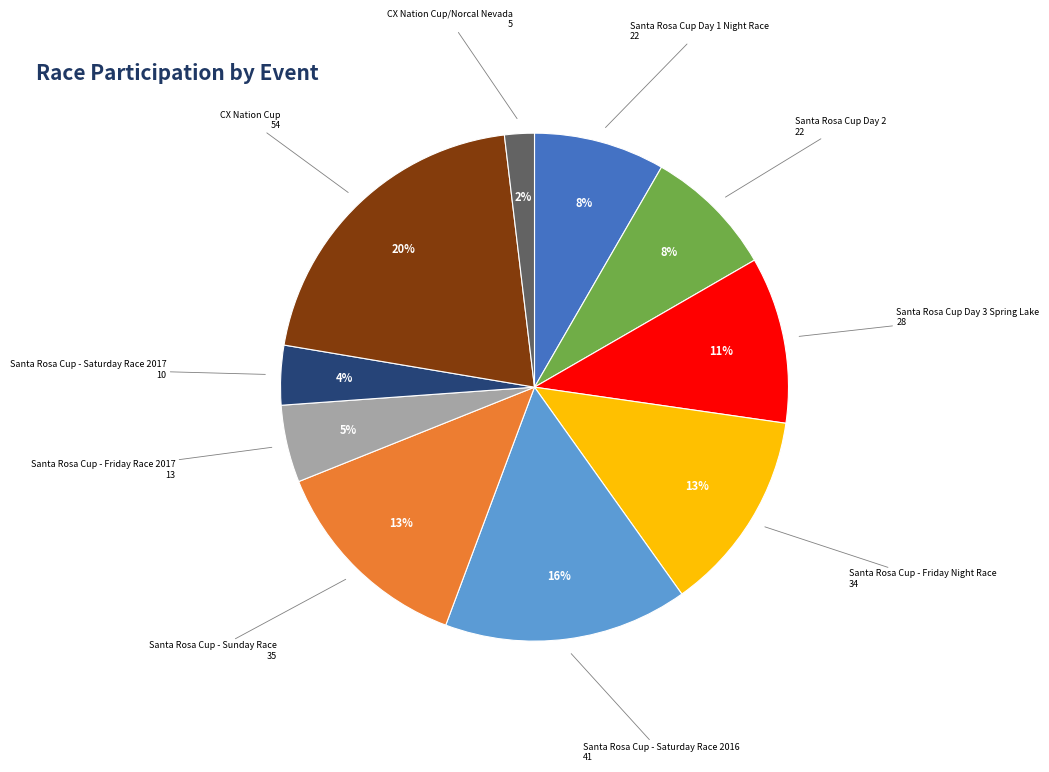

Is there a majority slice in this chart?

No